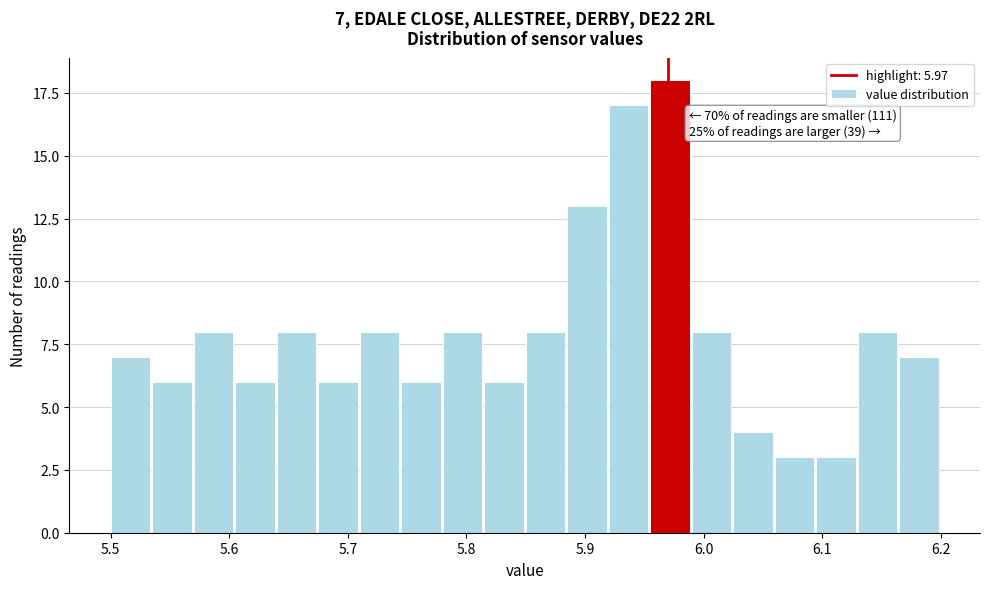

Around what value on the x-axis is the tallest bar? Give the approximate position of its centre, as read against the axis.

5.97